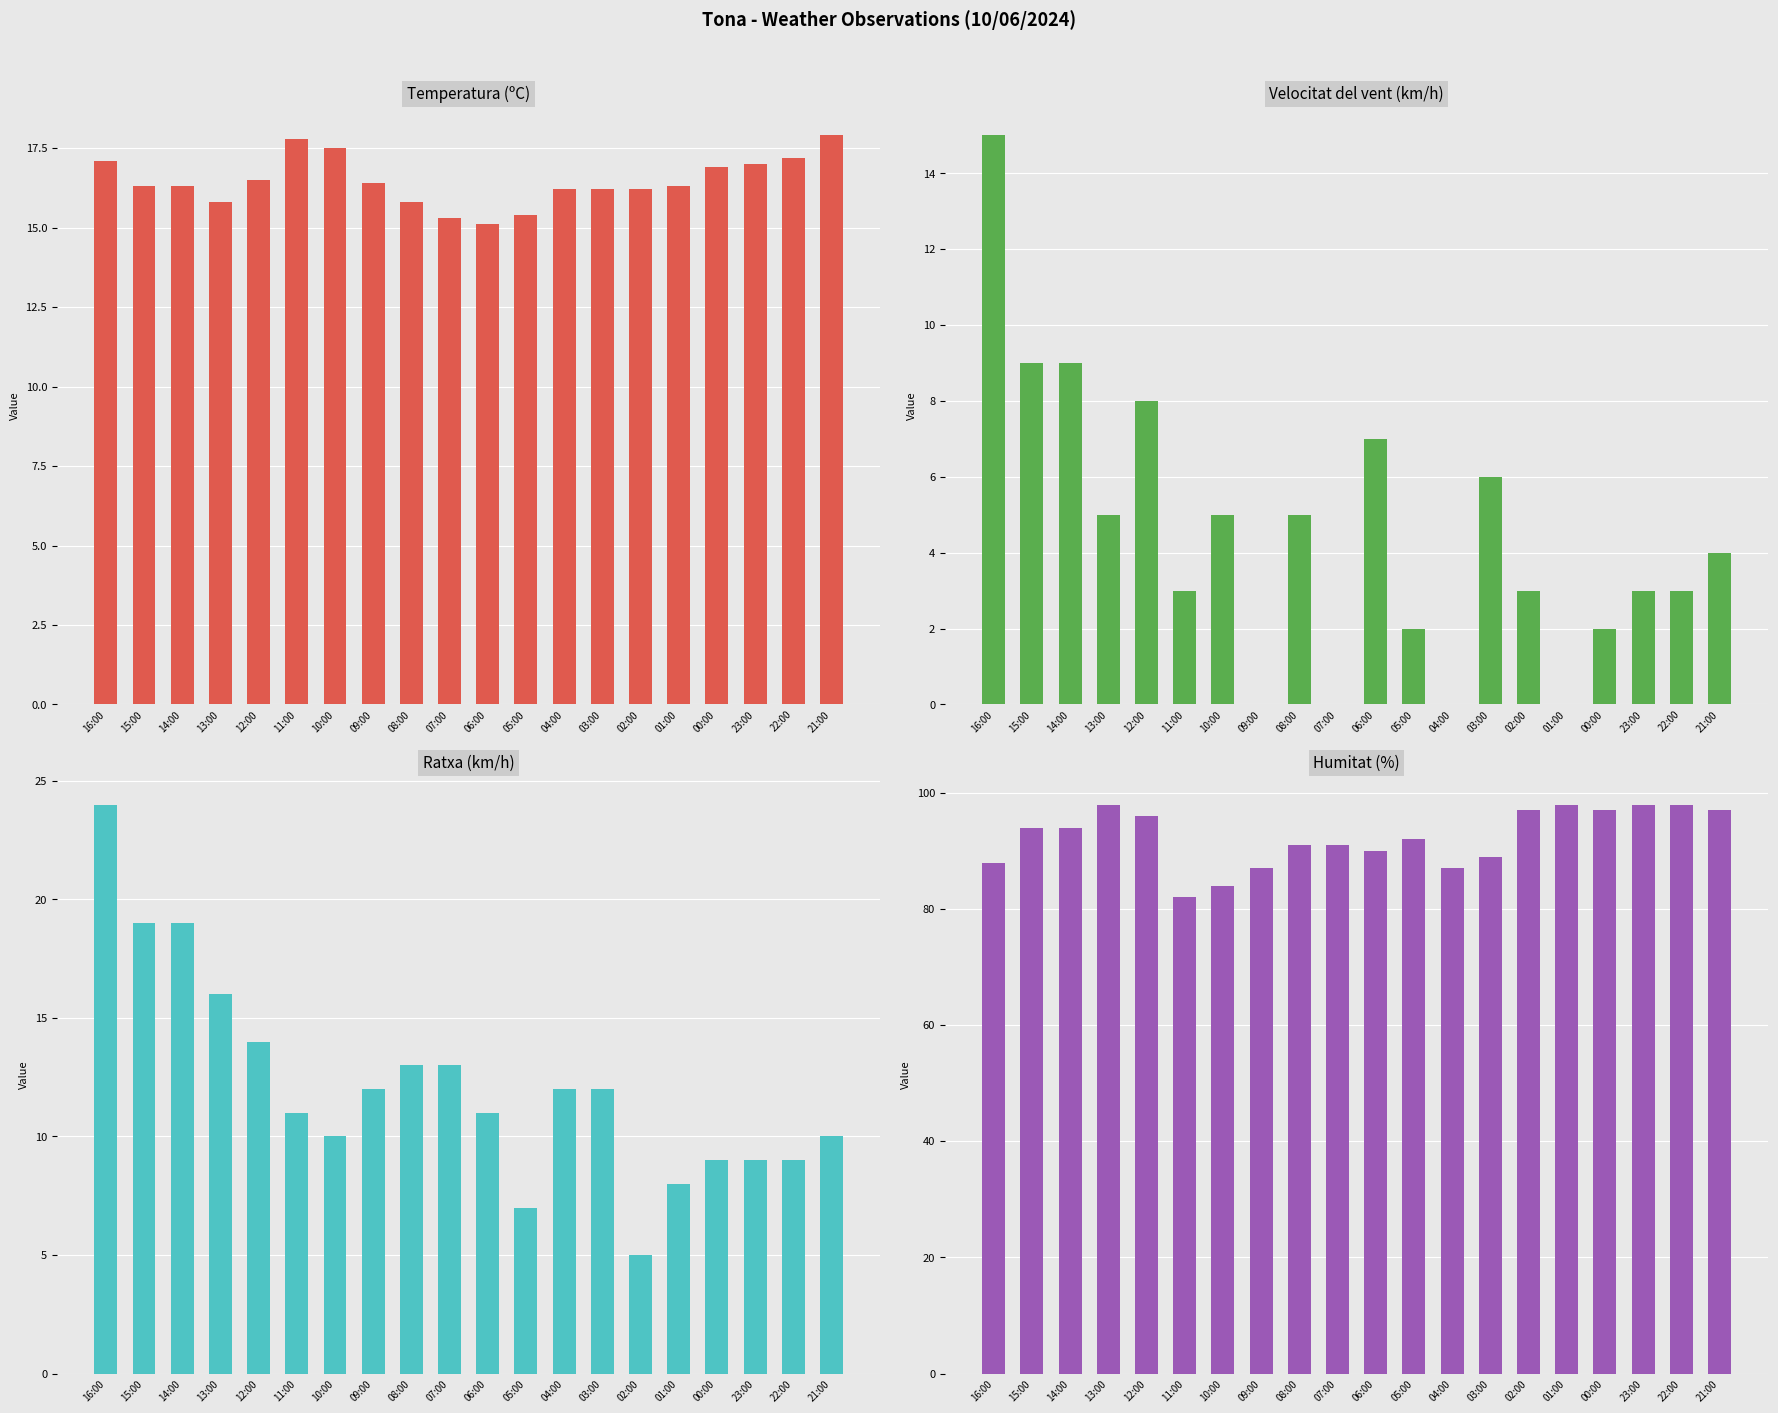

What is the difference between the highest and lowest values at 02:00?

94.0